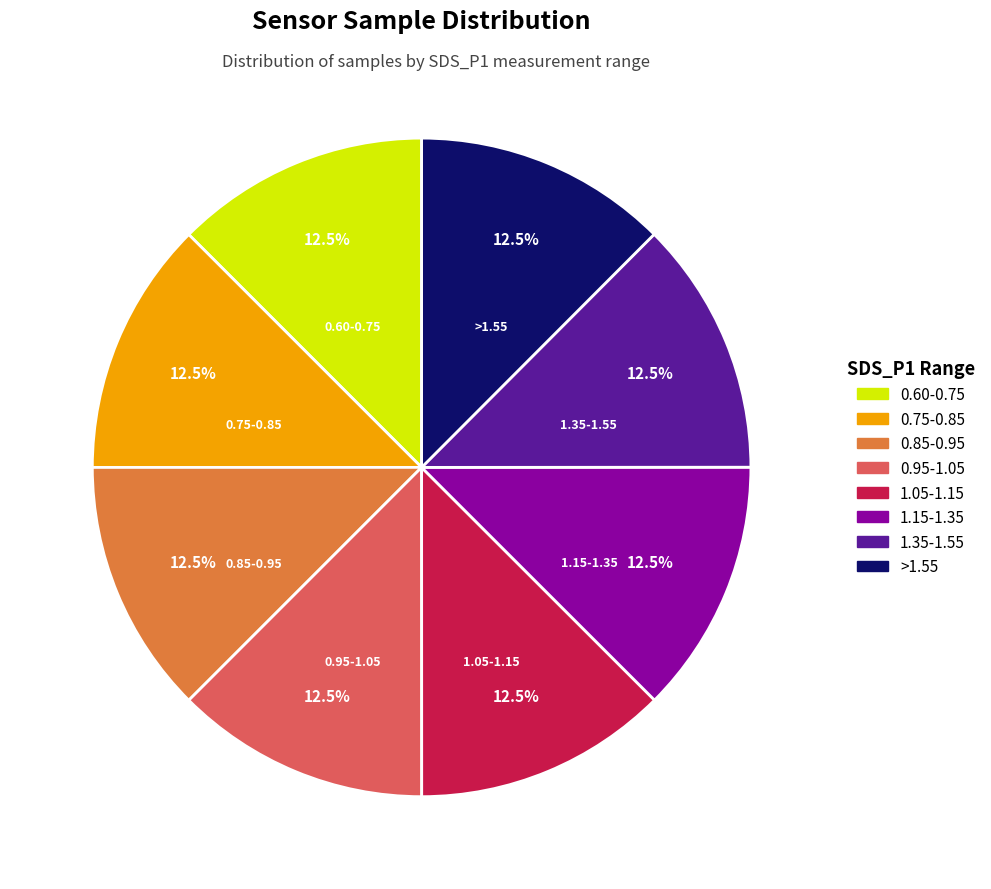

Is there a majority slice in this chart?

No